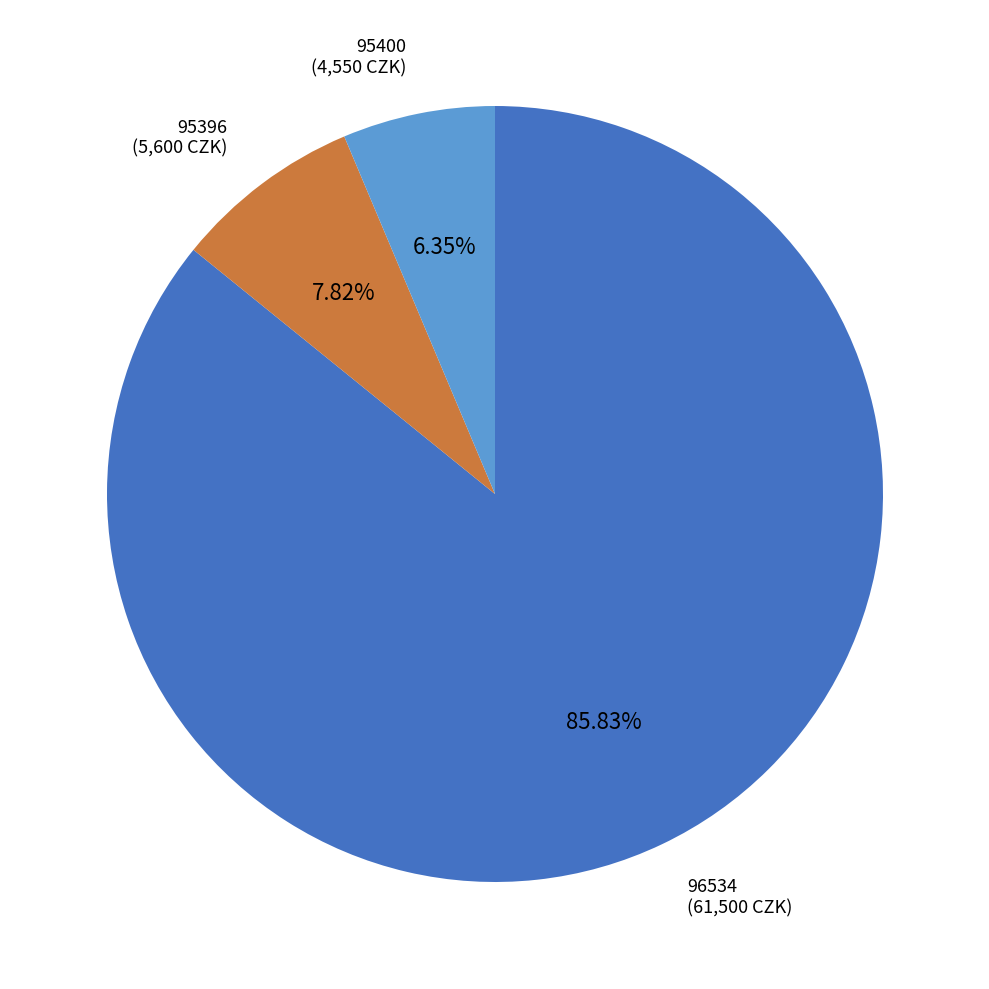

Count the number of slices in the pie.

3